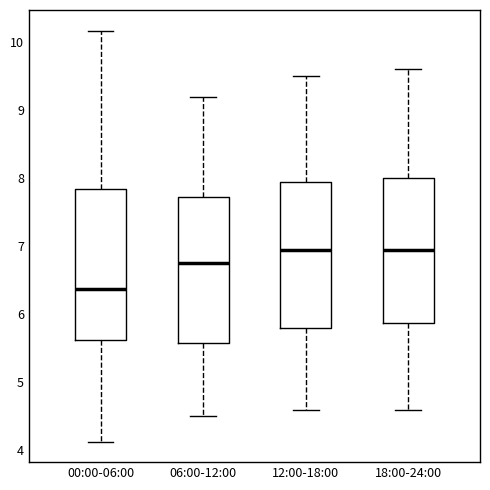

Reading left to right, transcribe this box plot: for each box, give where its median line is, the range the box spans, and where its two whiskers end, as read against the y-axis. The values are not printed on the chart, so give them approximately, as read against the axis.

00:00-06:00: median 6.4, box 5.6 to 7.8, whiskers 4.1 to 10.2
06:00-12:00: median 6.8, box 5.6 to 7.7, whiskers 4.5 to 9.2
12:00-18:00: median 7.0, box 5.8 to 8.0, whiskers 4.6 to 9.5
18:00-24:00: median 7.0, box 5.9 to 8.0, whiskers 4.6 to 9.6